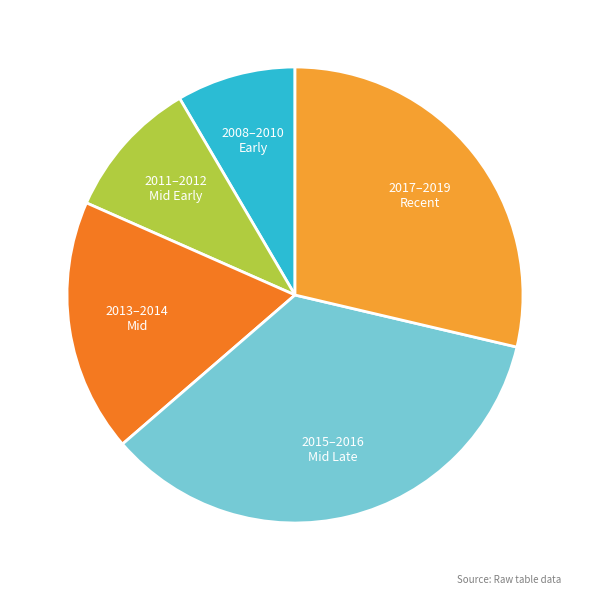

How many slices are in this pie chart?

5